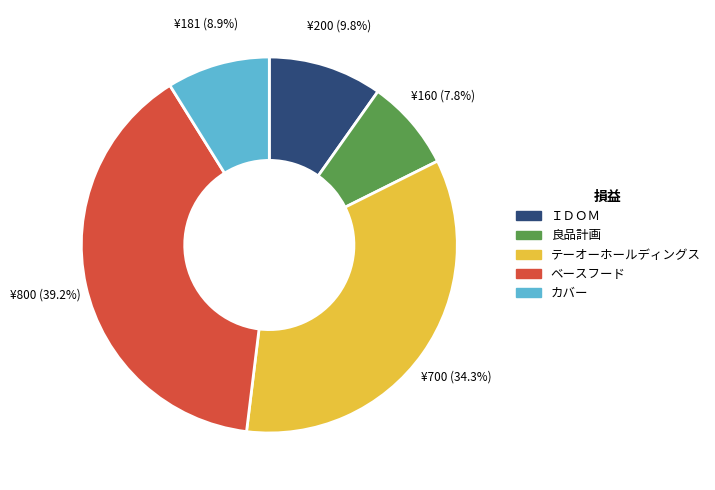

To the nearest percent, what is the difference between the largest and smallest slice percentages?

31%